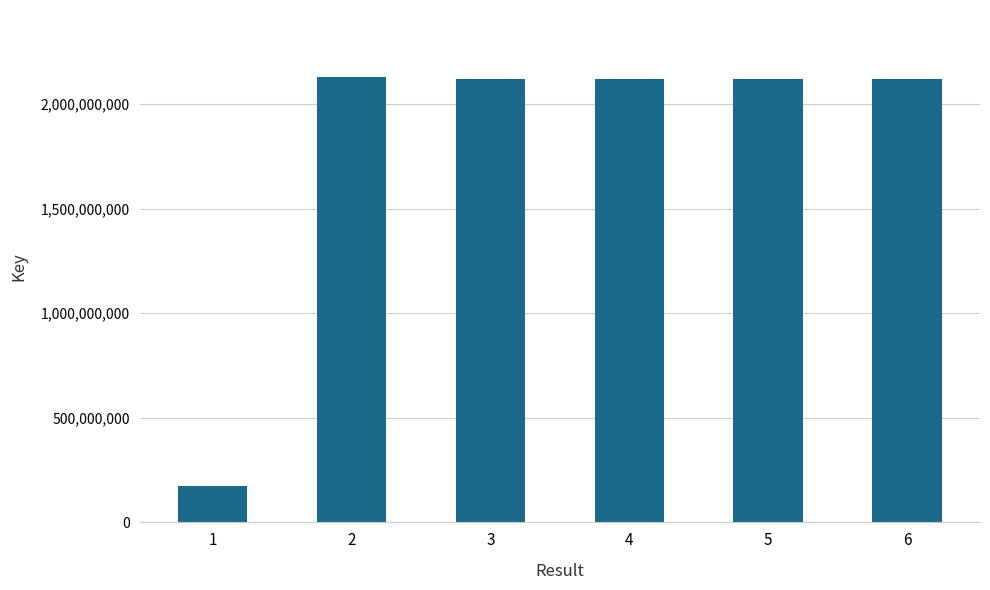

Is it true that the value at 4 is 2117849474?

True